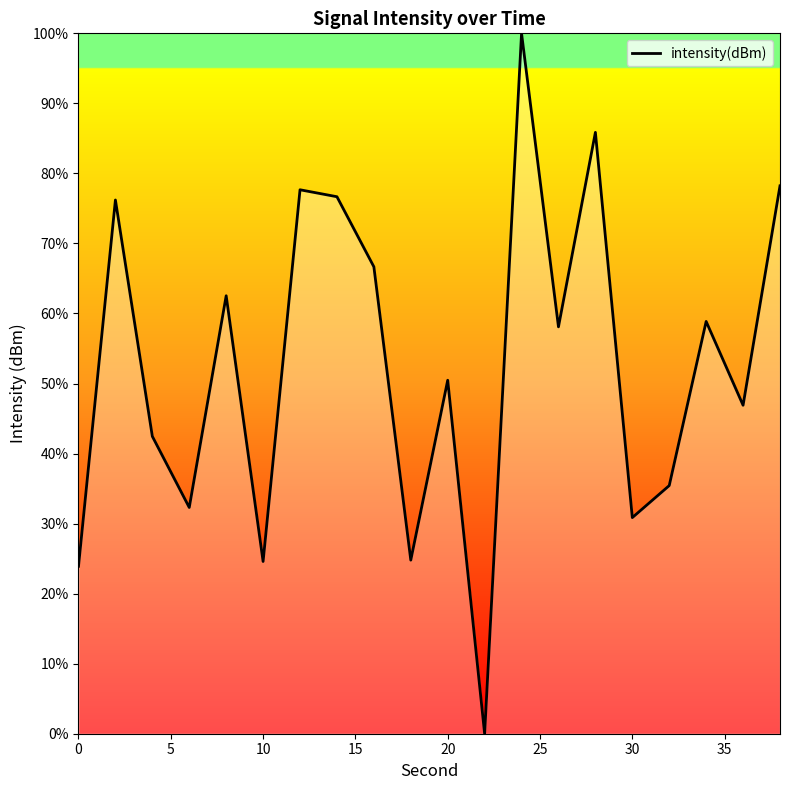

Does the chart have visible grid lines?

No